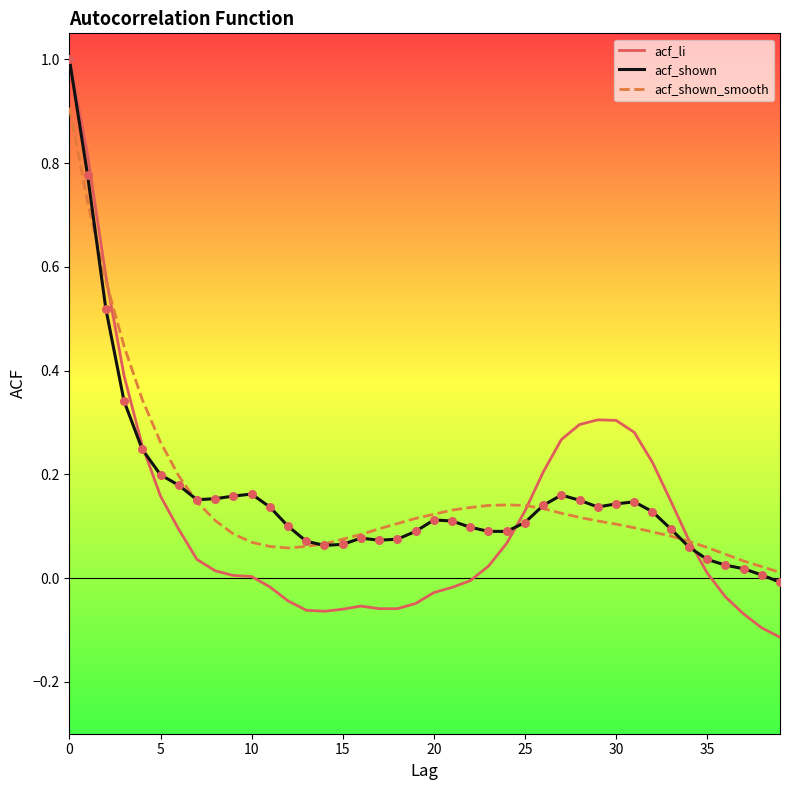

Which series has the largest range (max minus min)?

acf_li